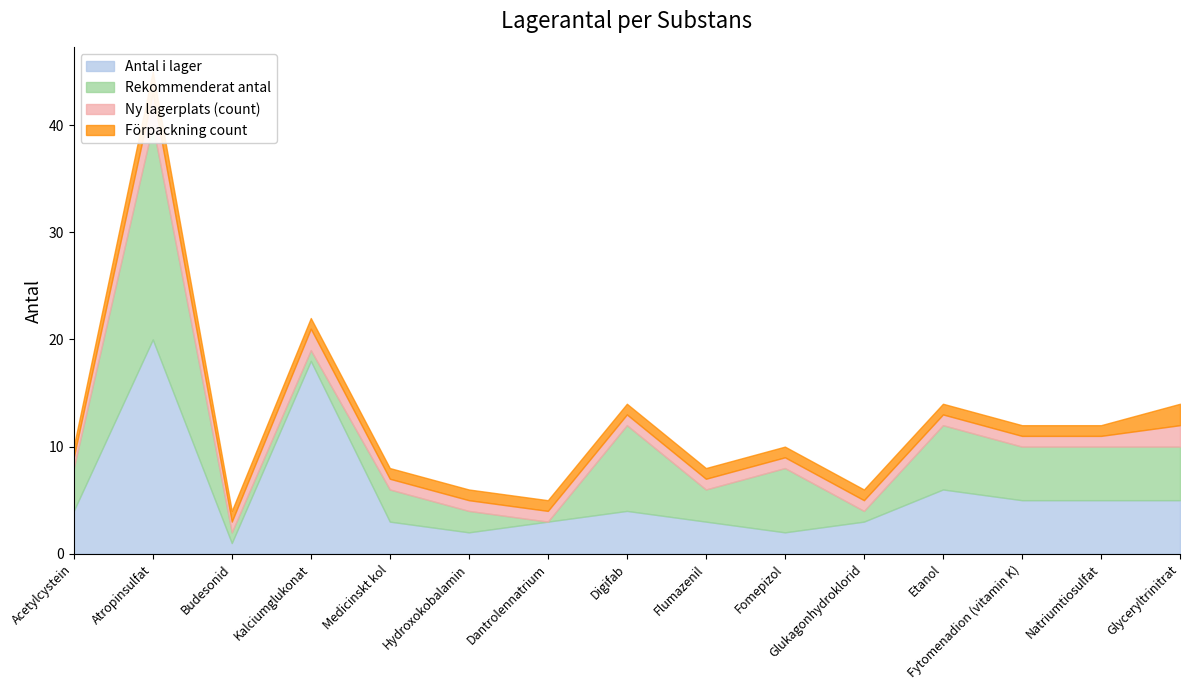

What is the average value of the Rekommenderat antal series?

5